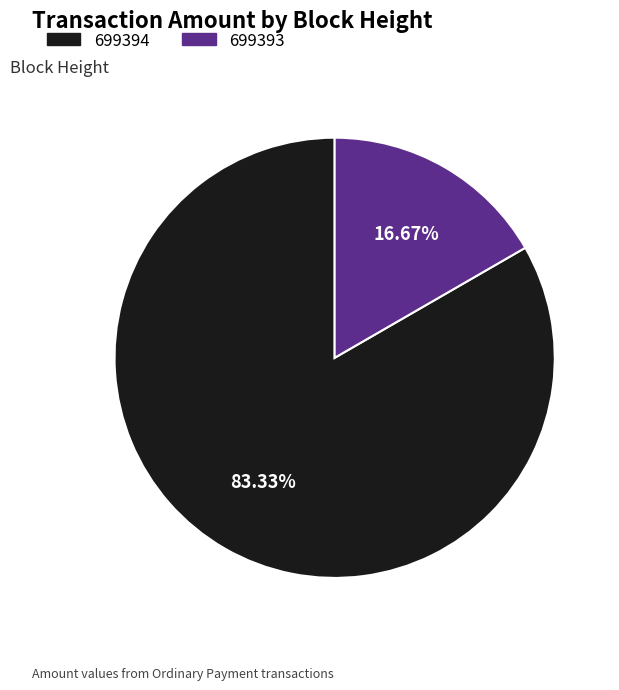

Is the sum of 699393 and 699394 greater than half?

Yes